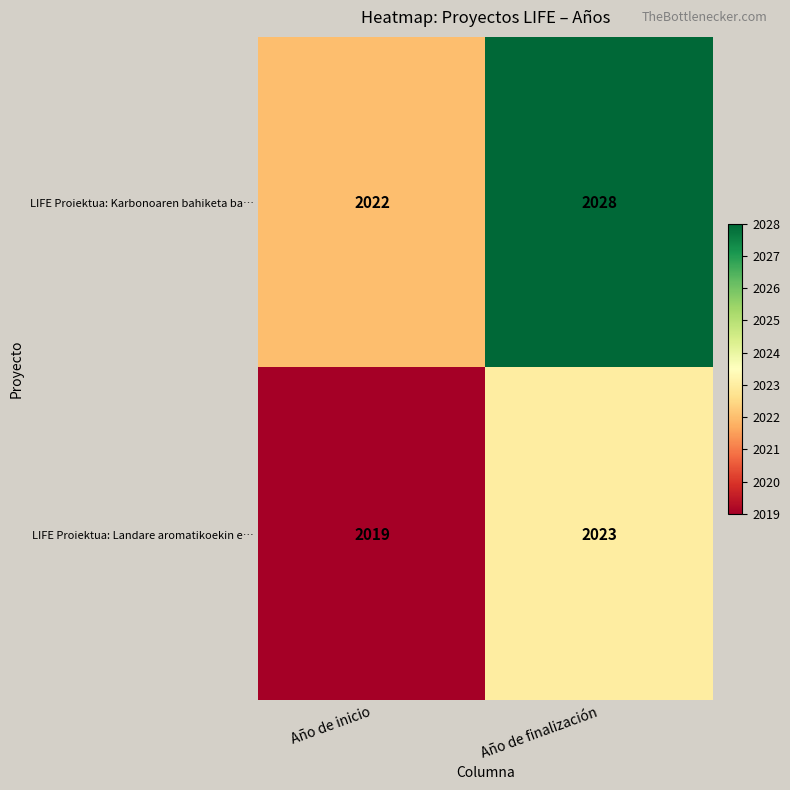

How many distinct data groups are displayed?

2